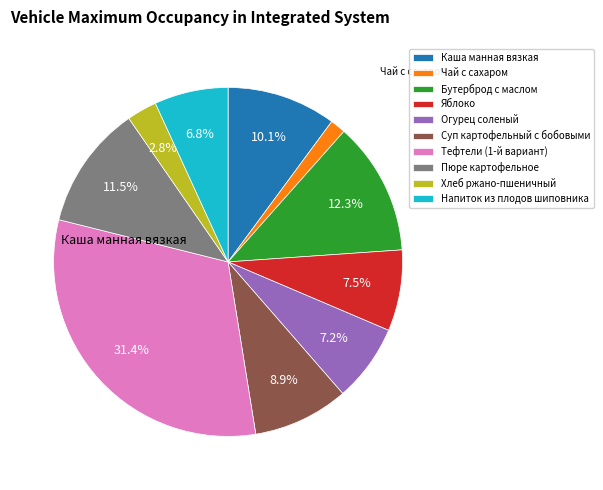

What is the smallest slice in the pie chart?

Чай с сахаром